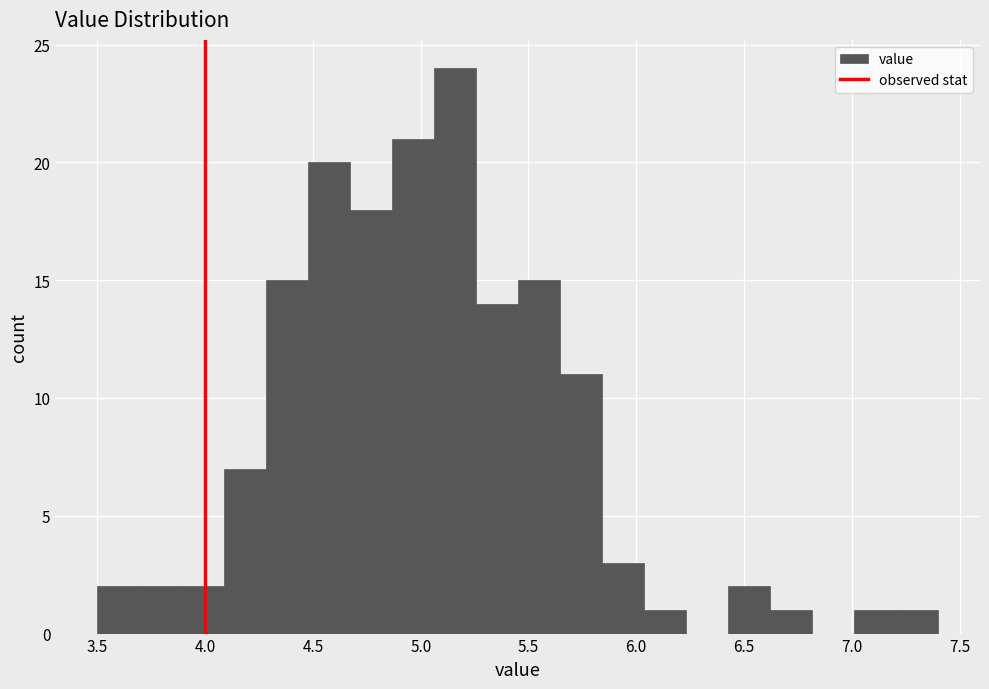

Around what value on the x-axis is the tallest bar? Give the approximate position of its centre, as read against the axis.

5.15